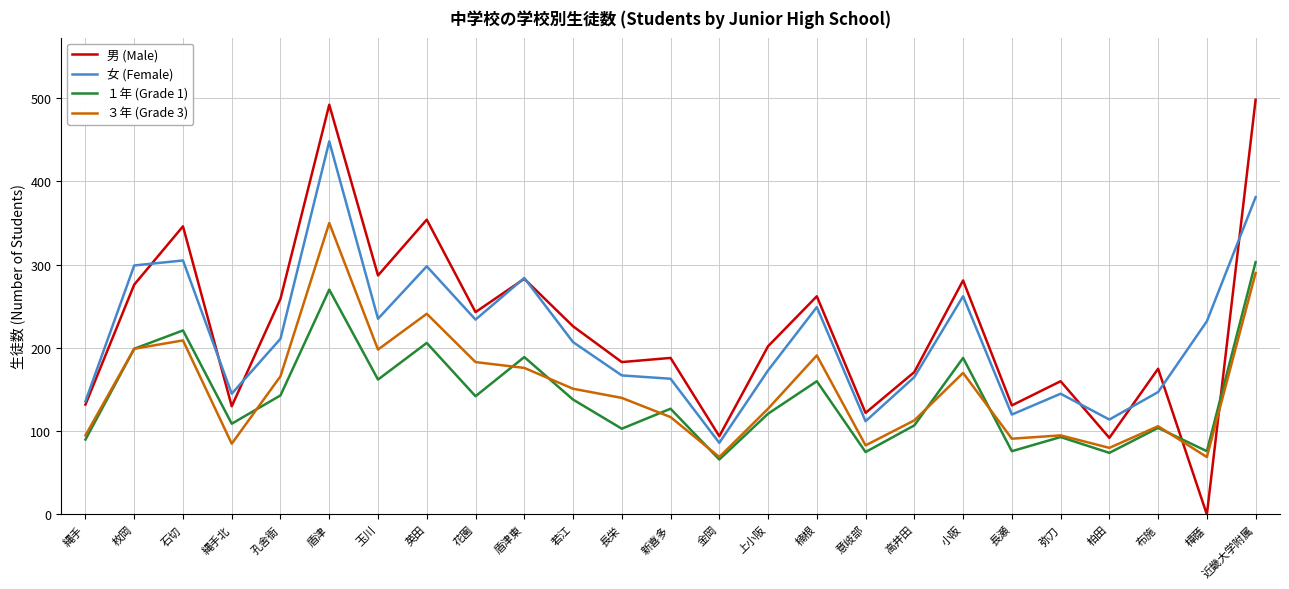

What is the total value across all series at 上小阪?

623